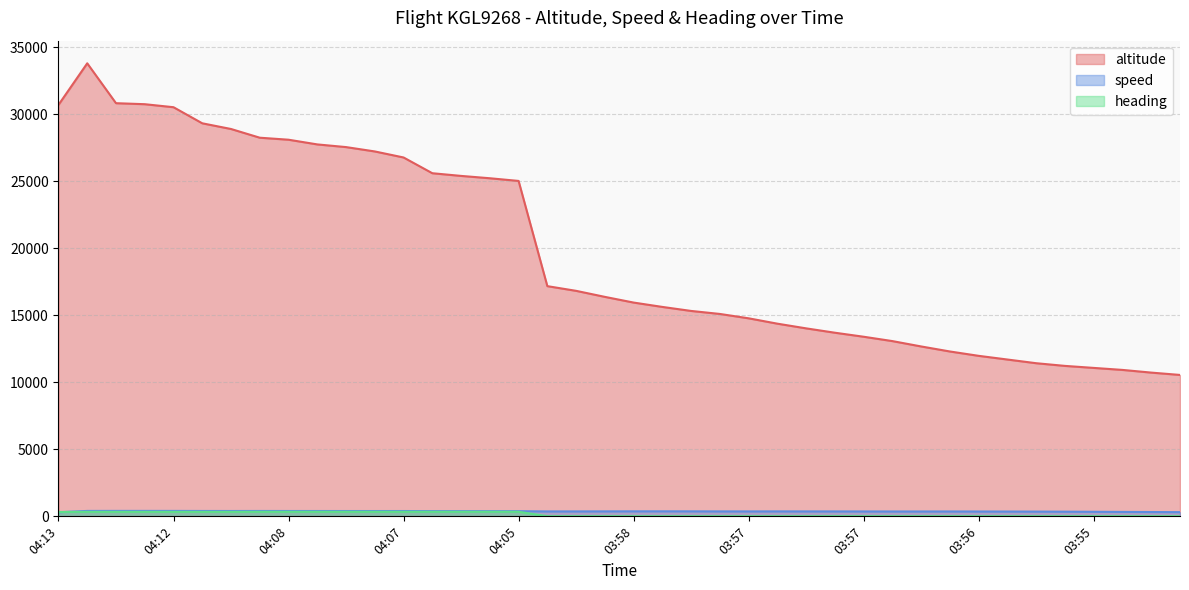

Does the chart have visible grid lines?

Yes